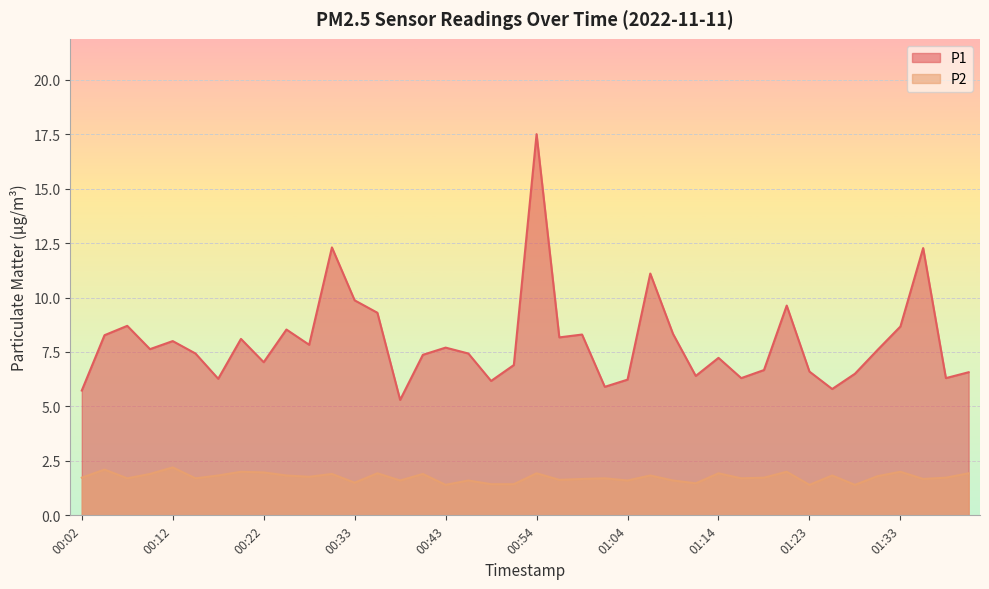

Does the chart display data point markers on the line(s)?

No